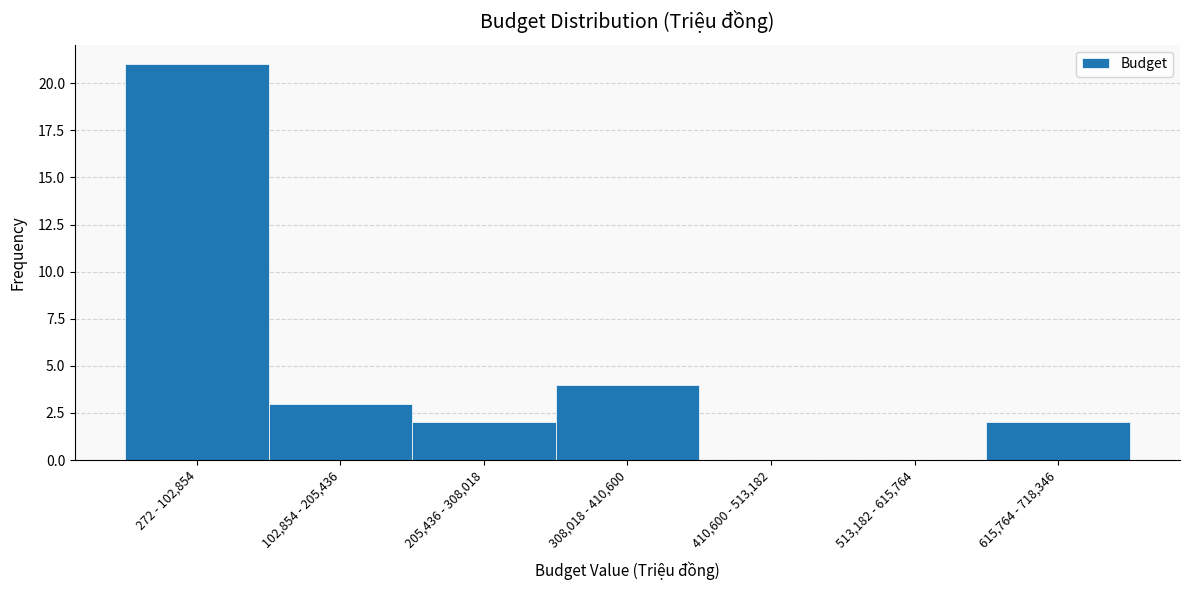

Reading left to right, transcribe all the data shown in this chart.

272 - 102,854=21	102,854 - 205,436=3	205,436 - 308,018=2	308,018 - 410,600=4	410,600 - 513,182=0	513,182 - 615,764=0	615,764 - 718,346=2